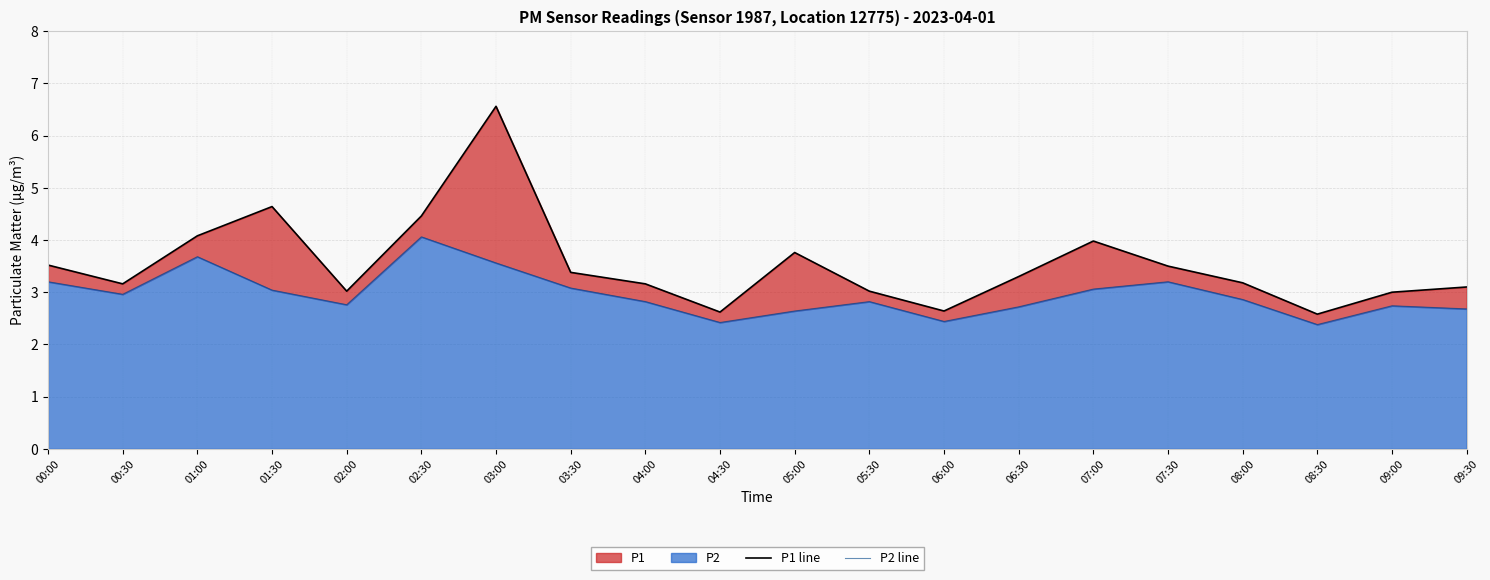

Reading right to left, list all the values displayed in this chart.

P1 line: 3.1	3.0	2.6	3.2	3.5	4.0	3.3	2.6	3.0	3.8	2.6	3.2	3.4	6.6	4.5	3.0	4.6	4.1	3.2	3.5
P2 line: 2.7	2.7	2.4	2.9	3.2	3.1	2.7	2.4	2.8	2.6	2.4	2.8	3.1	3.6	4.1	2.8	3.0	3.7	3.0	3.2